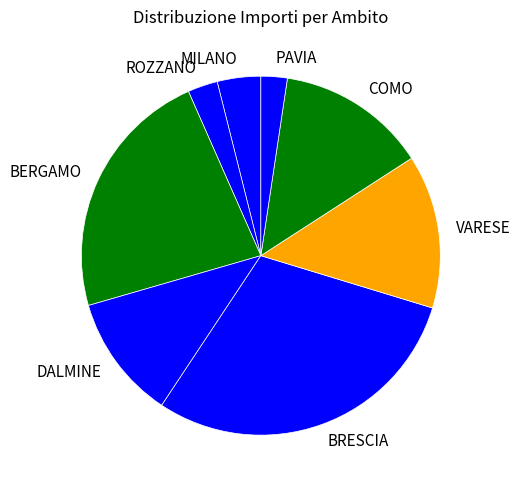

Is there a majority slice in this chart?

No